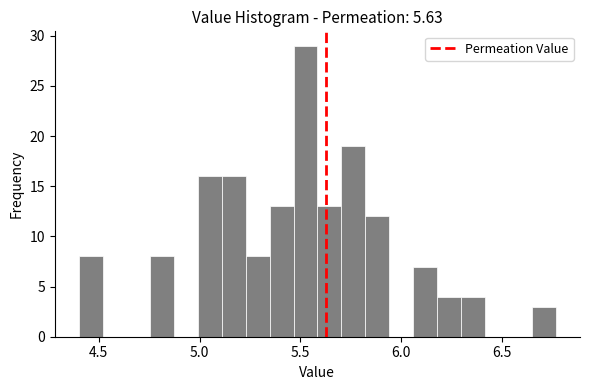

Around what value on the x-axis is the tallest bar? Give the approximate position of its centre, as read against the axis.

5.55